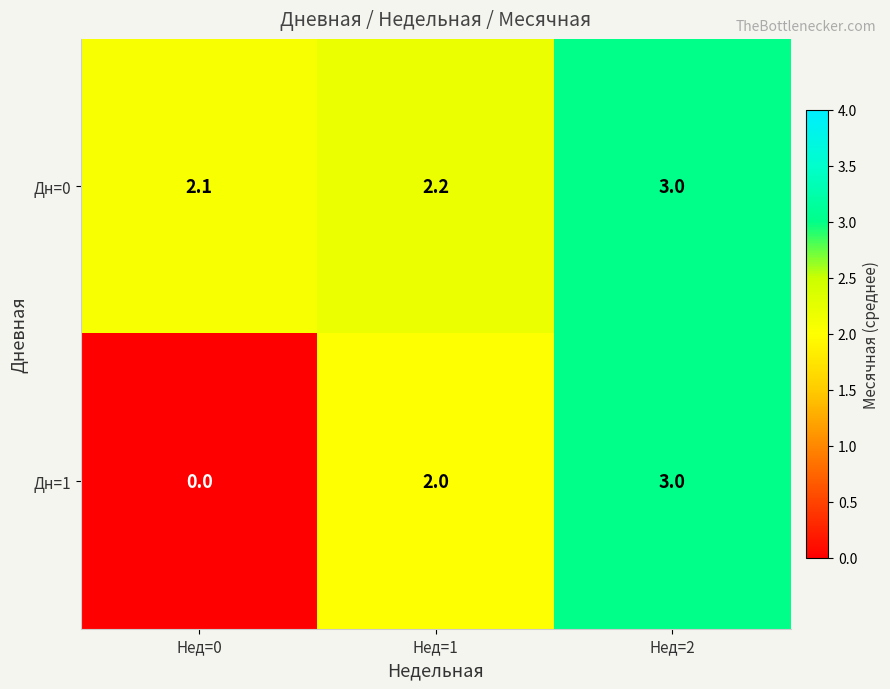

List the series in order of their overall mean, highest first.

Дн=0, Дн=1